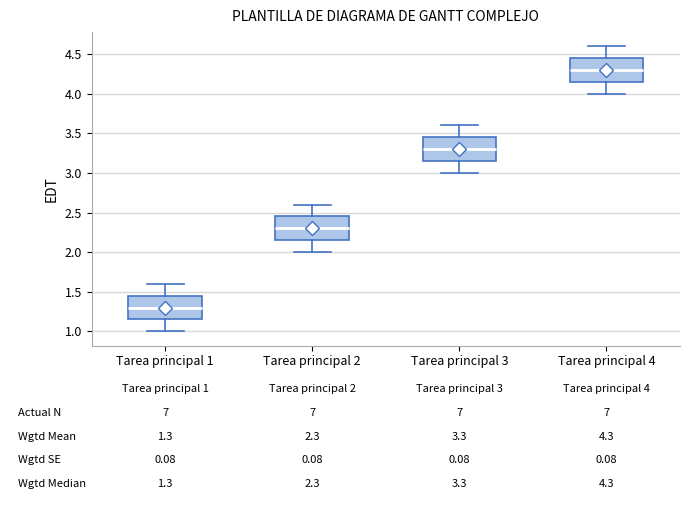

Which box has the lowest median line?

Tarea principal 1